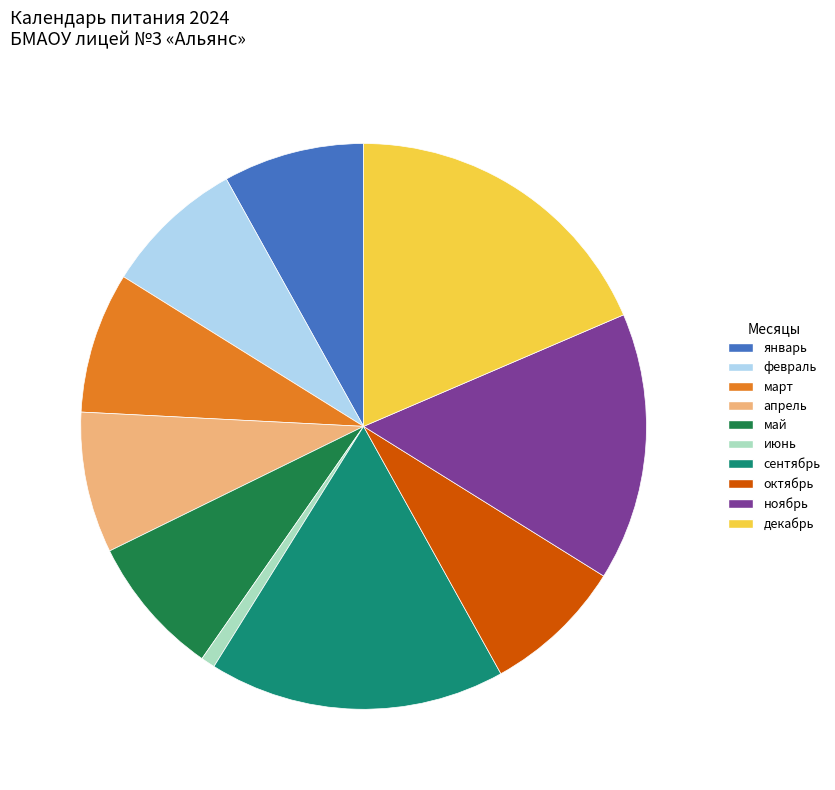

What is the ratio of the value at ноябрь to the value at сентябрь?

0.9